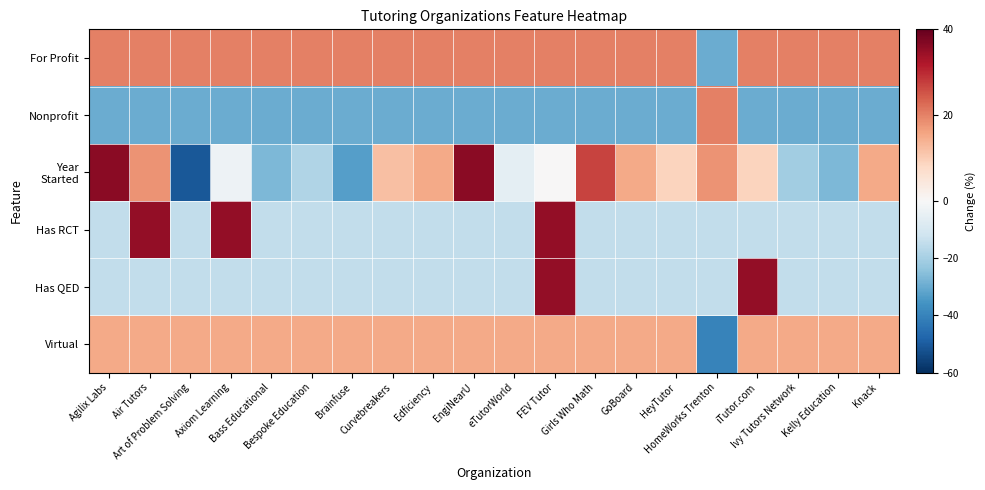

What is the minimum value shown in the chart?

-51